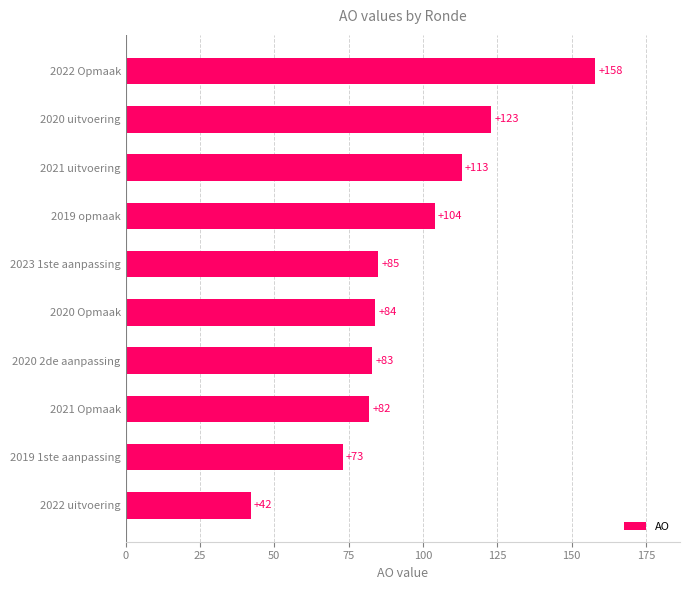

What is the greatest value displayed?

158